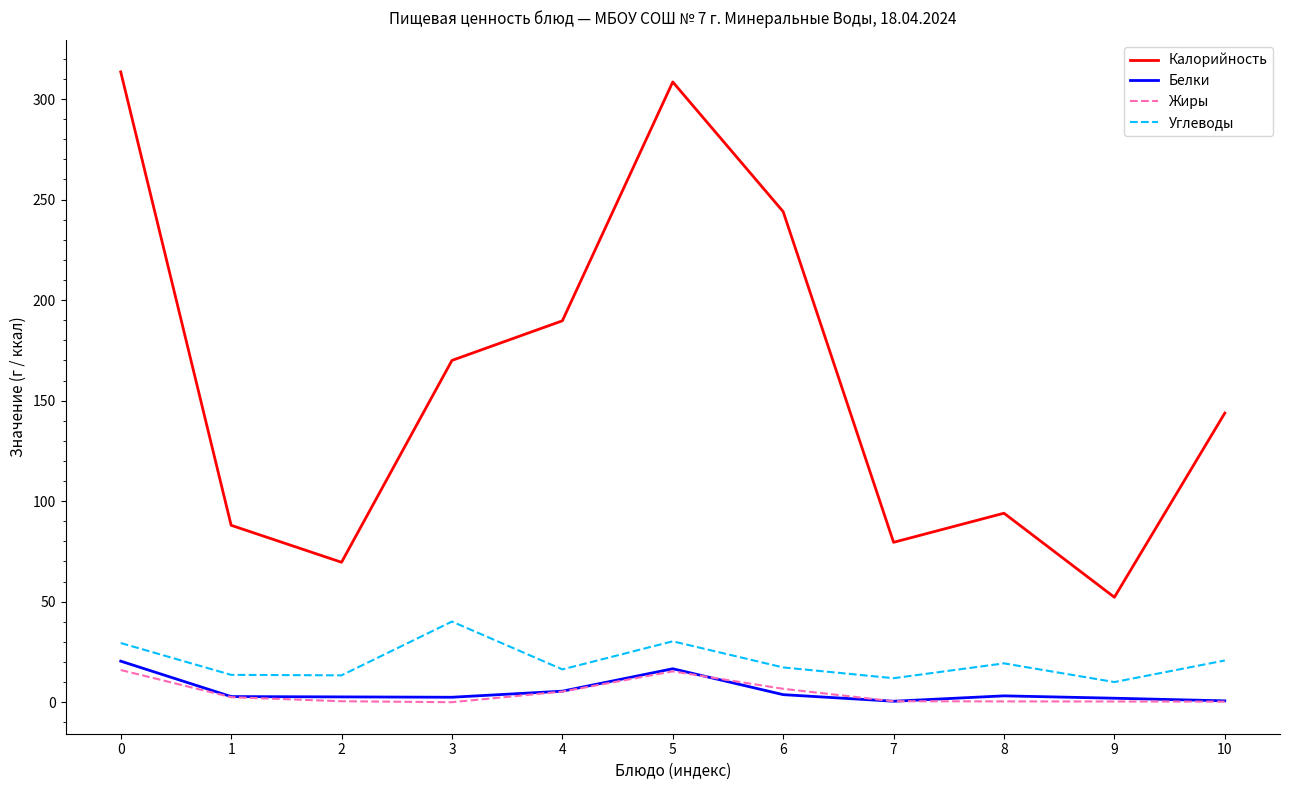

What is the difference between the Жиры values at 10 and 1?

2.2